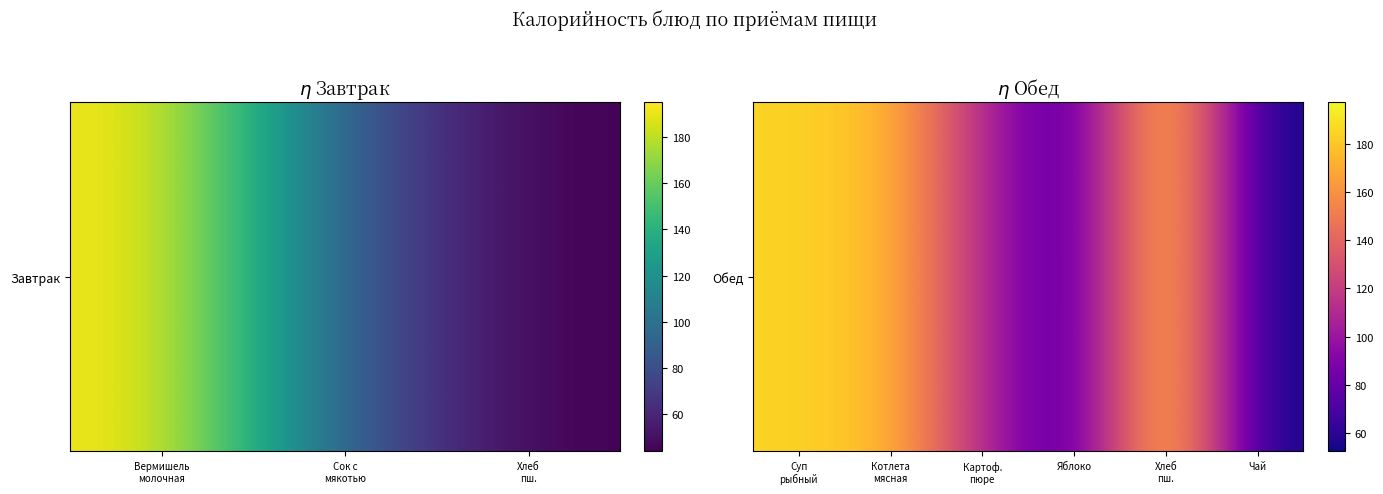

Which has a higher value, Чай or Суп рыбный?

Суп рыбный